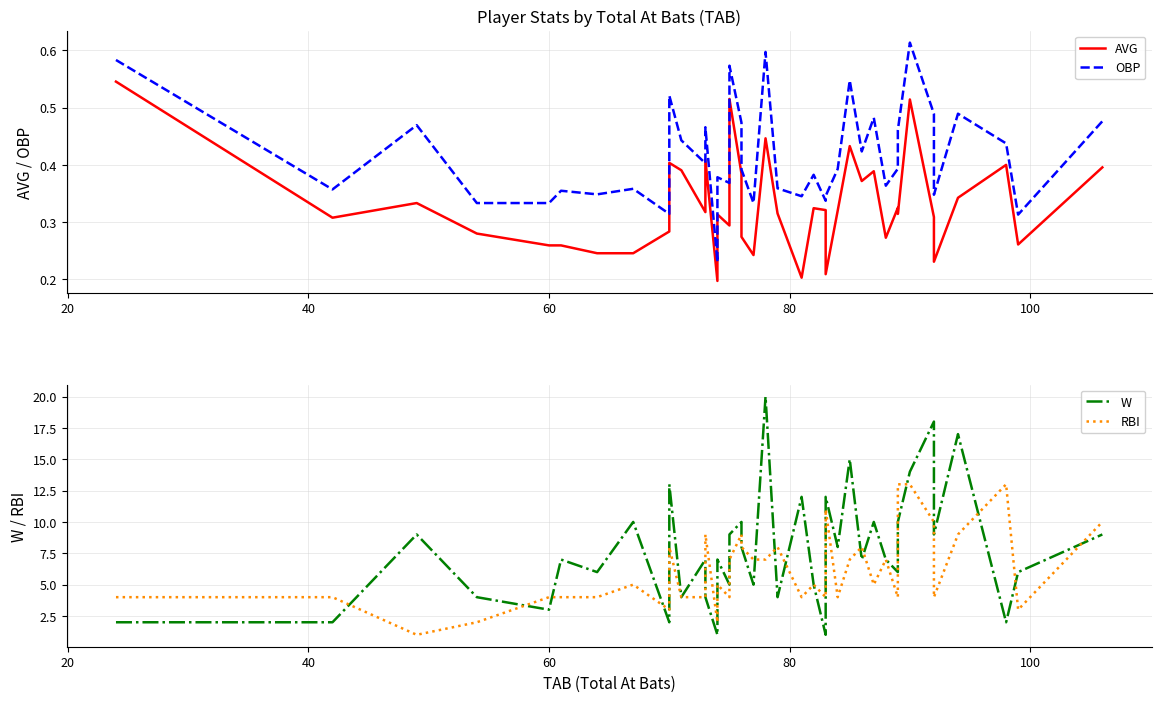

True or false: RBI and OBP cross at least once.

False